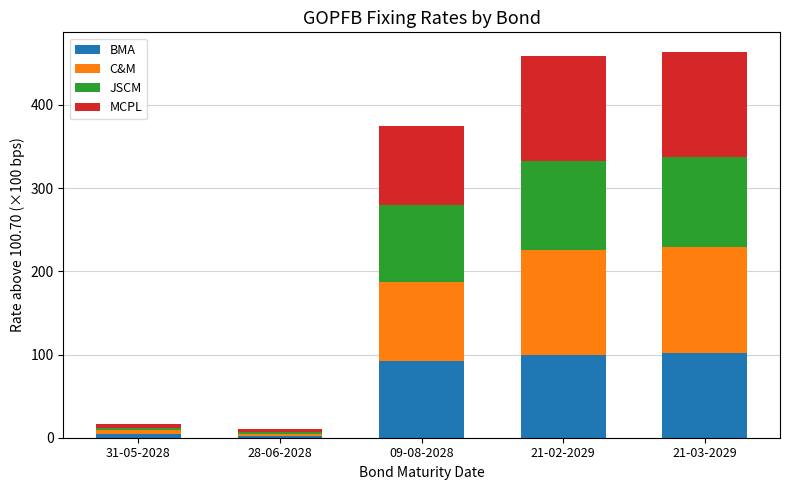

Reading left to right, what are the values for BMA?

31-05-2028=5.0	28-06-2028=2.0	09-08-2028=92.0	21-02-2029=100.0	21-03-2029=102.0